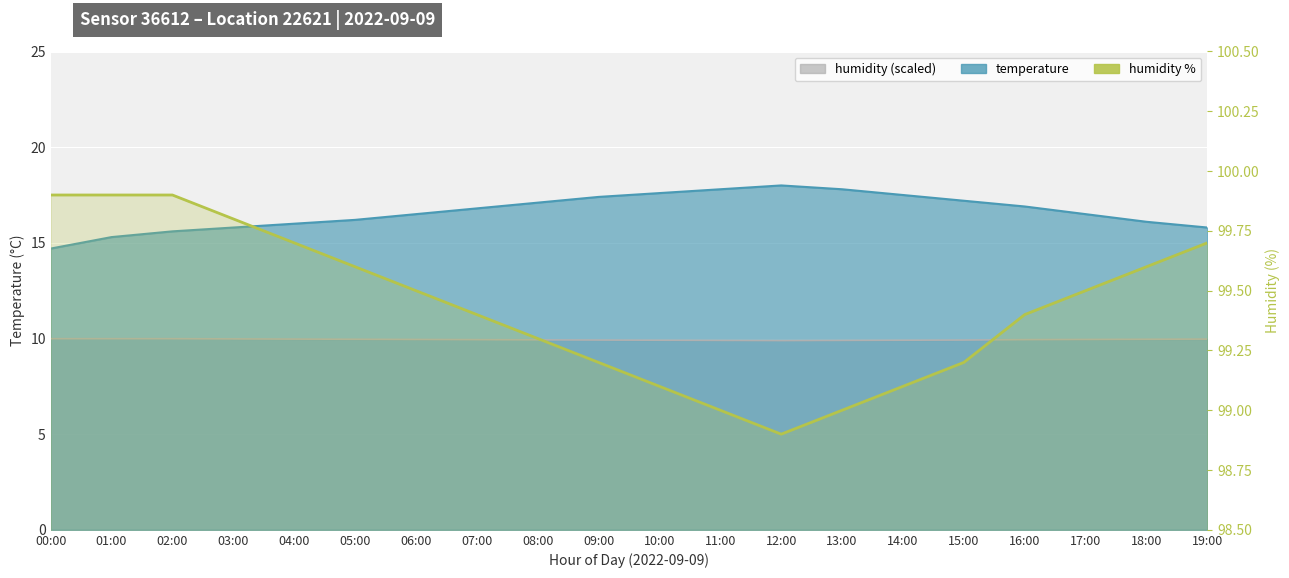

How many data points are above 99?

17